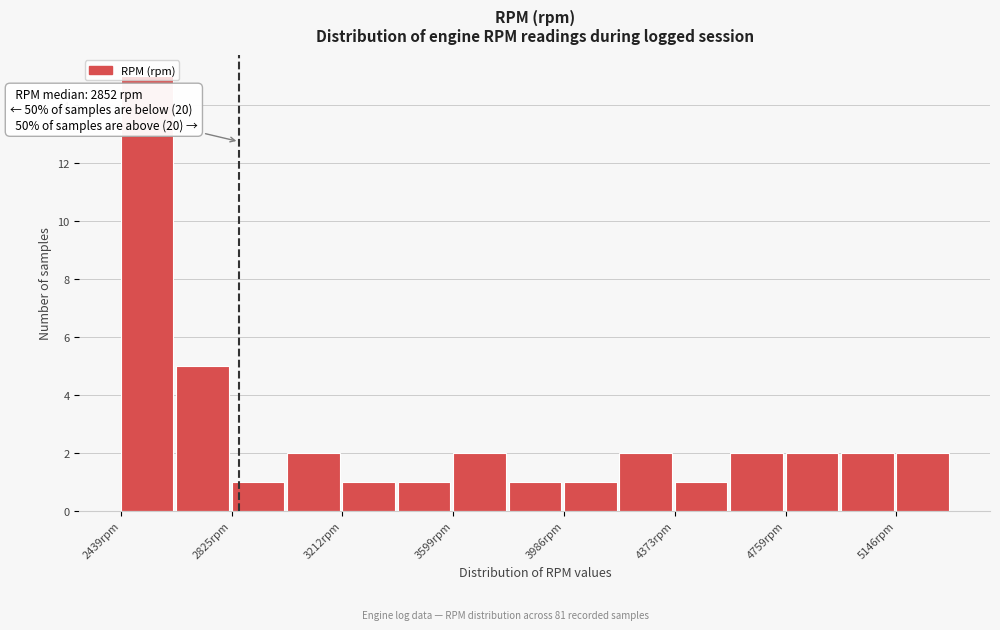

Read against the x-axis, roughly where is the centre of the tallest bar?

2550